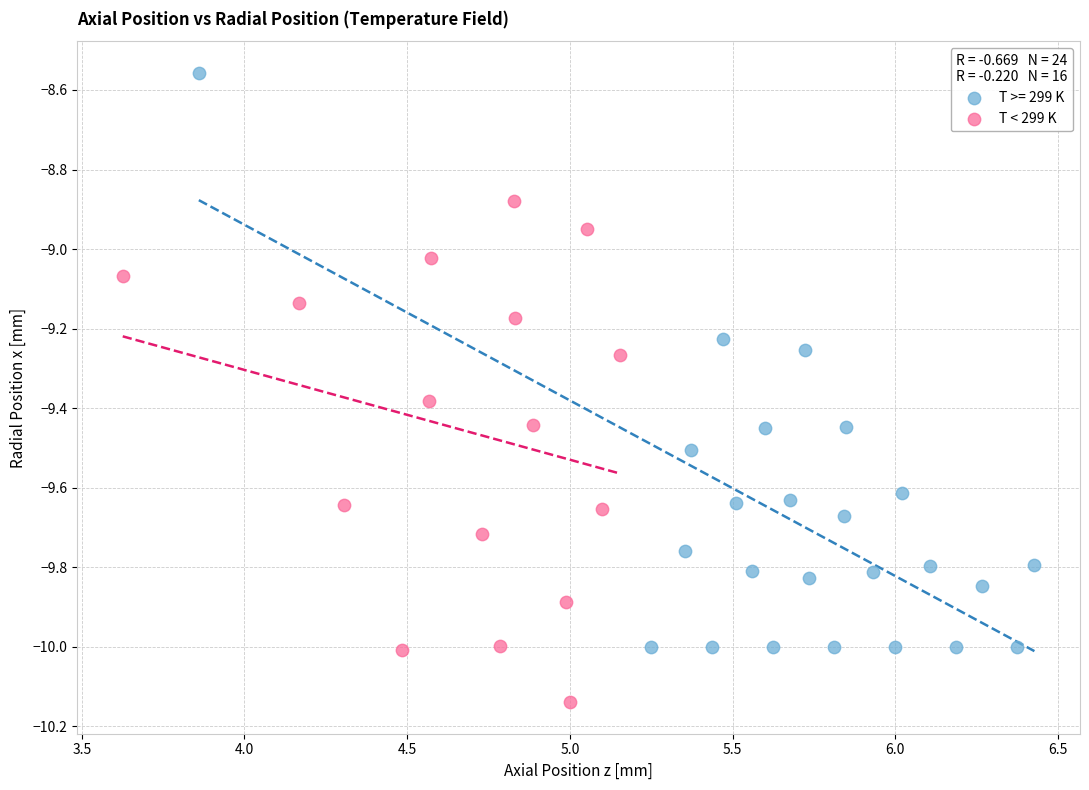

Which series contains the highest Y value?

T >= 299 K